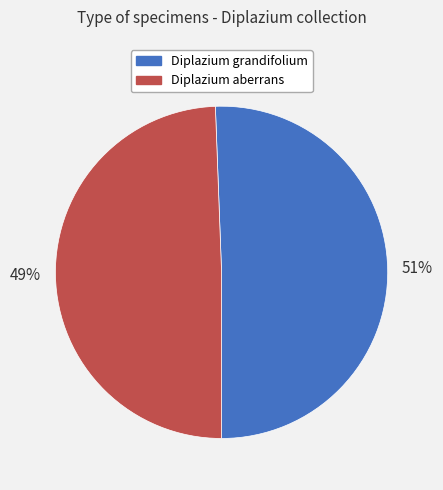

Is there any slice that represents more than half of the pie?

Yes